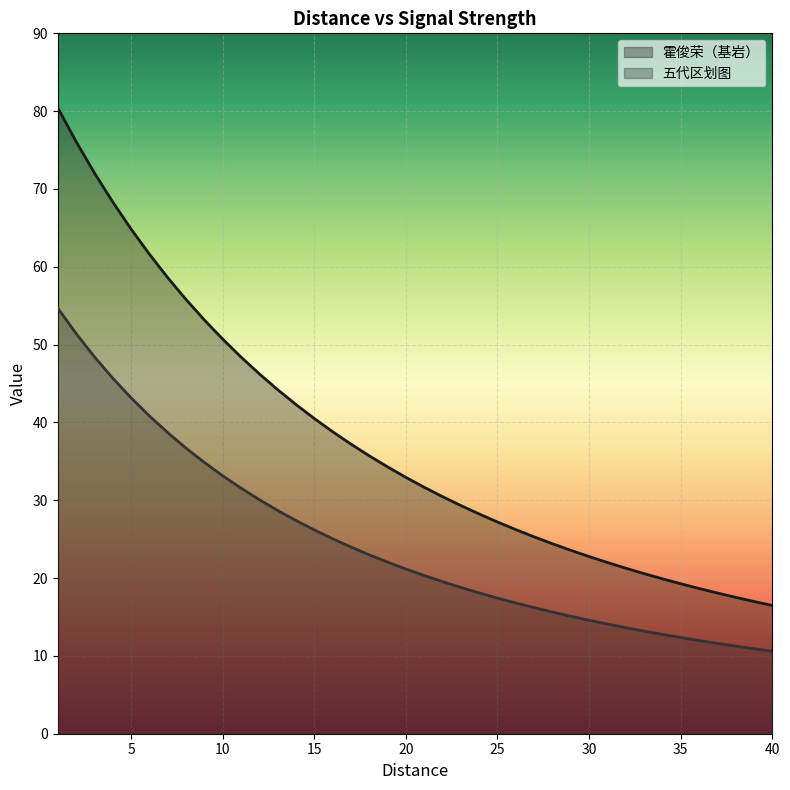

How many lines are shown in the chart?

2